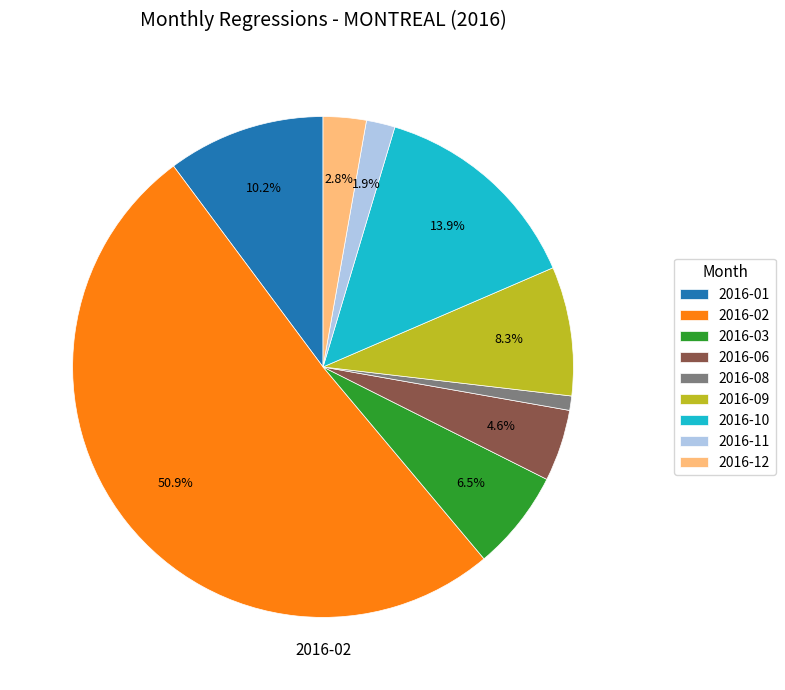

How many slices are in this pie chart?

9